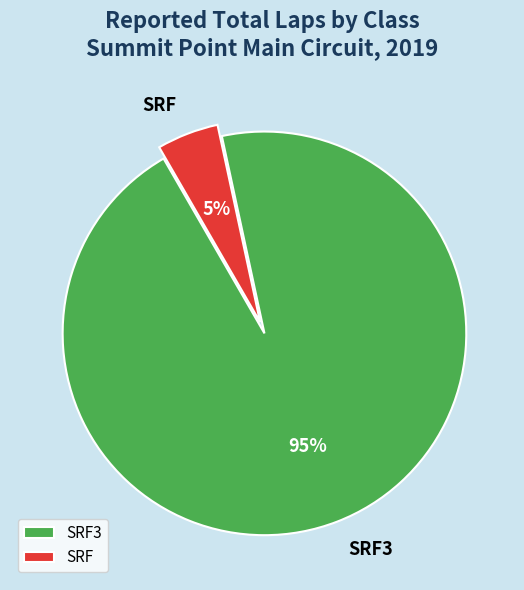

How many slices are in this pie chart?

2